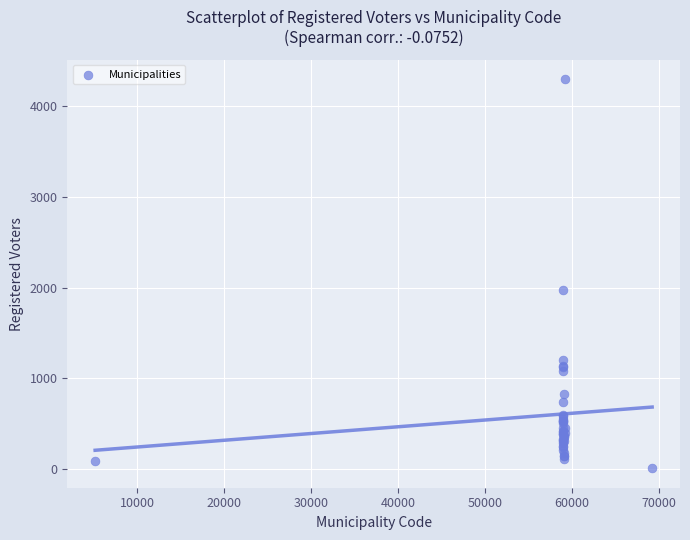

What Y value in the scatter plot is closest to 2153?

1969